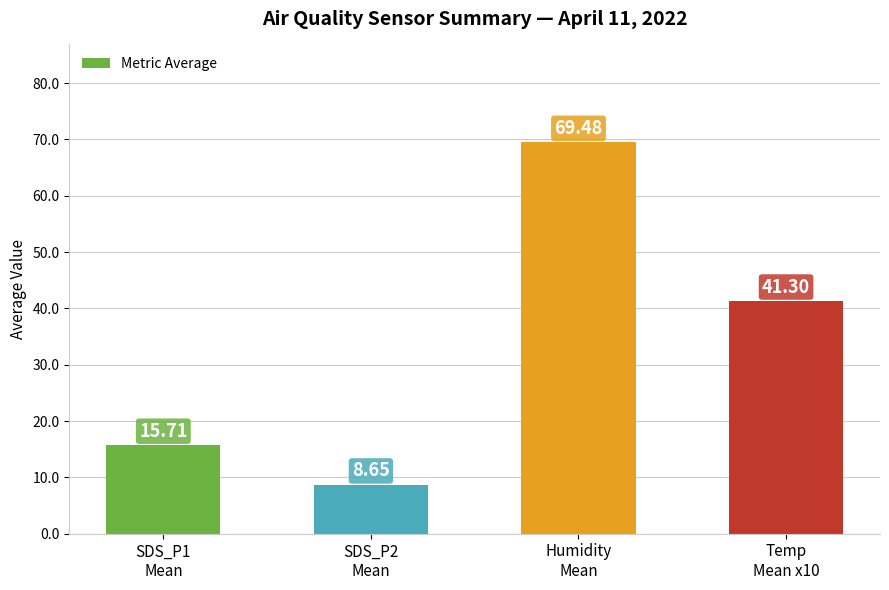

What is the difference between the maximum and second lowest values?

53.8